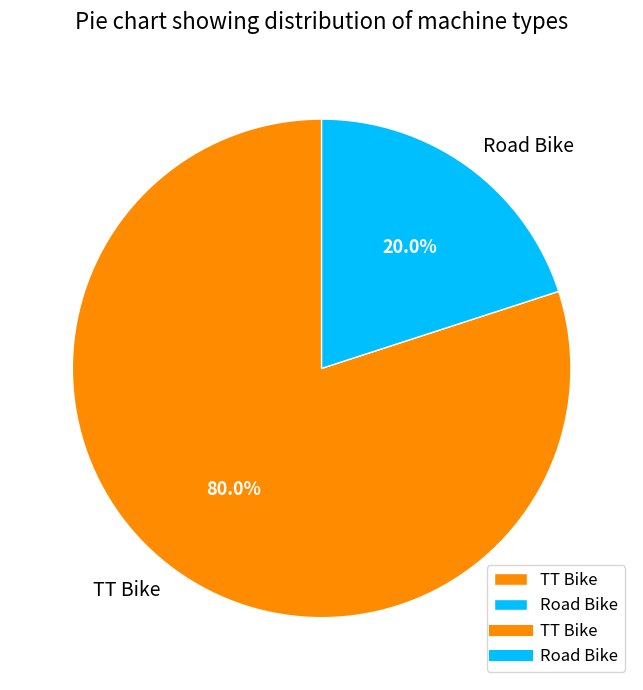

Which slice is the smallest?

Road Bike